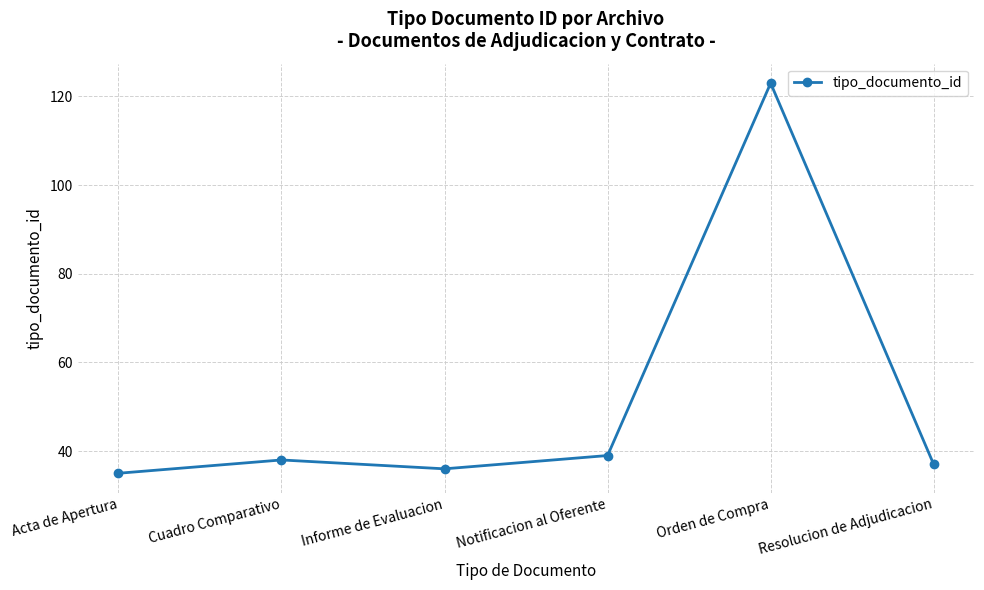

How many lines are shown in the chart?

1